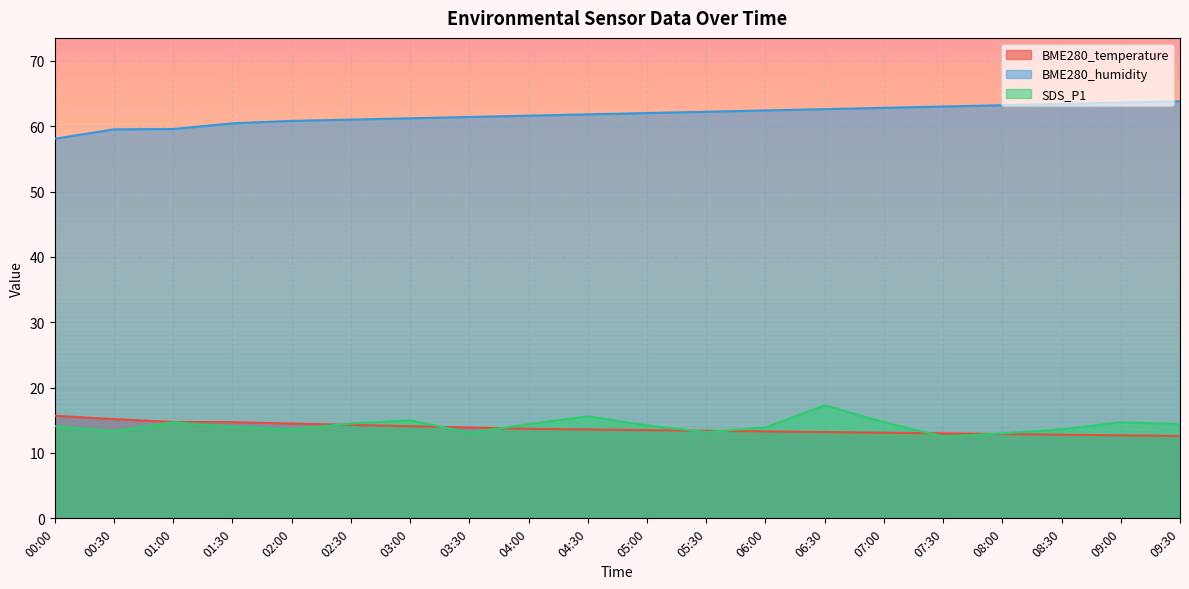

How many interior local valleys does the SDS_P1 series have?

5